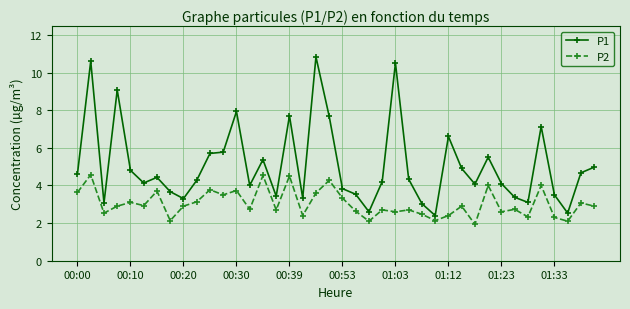

True or false: P2 has more than 2 points higher than both neighbors.

True